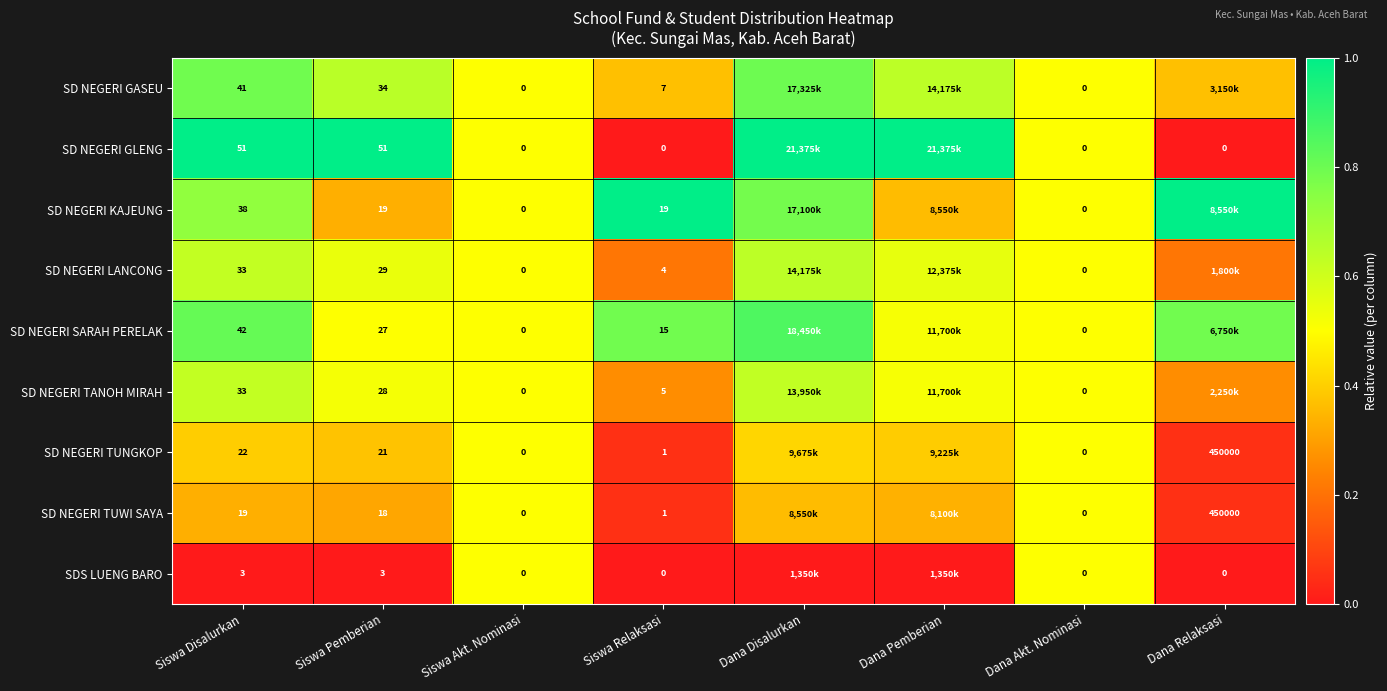

At Siswa Pemberian, list the series in order from largest to smallest.

SD NEGERI GLENG, SD NEGERI GASEU, SD NEGERI LANCONG, SD NEGERI TANOH MIRAH, SD NEGERI SARAH PERELAK, SD NEGERI TUNGKOP, SD NEGERI KAJEUNG, SD NEGERI TUWI SAYA, SDS LUENG BARO